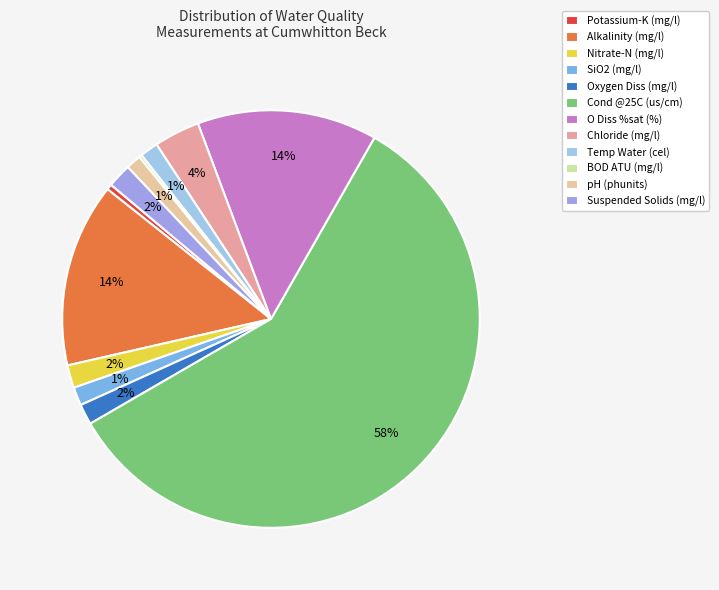

Is it true that Potassium-K (mg/l) is 0% of the pie?

True